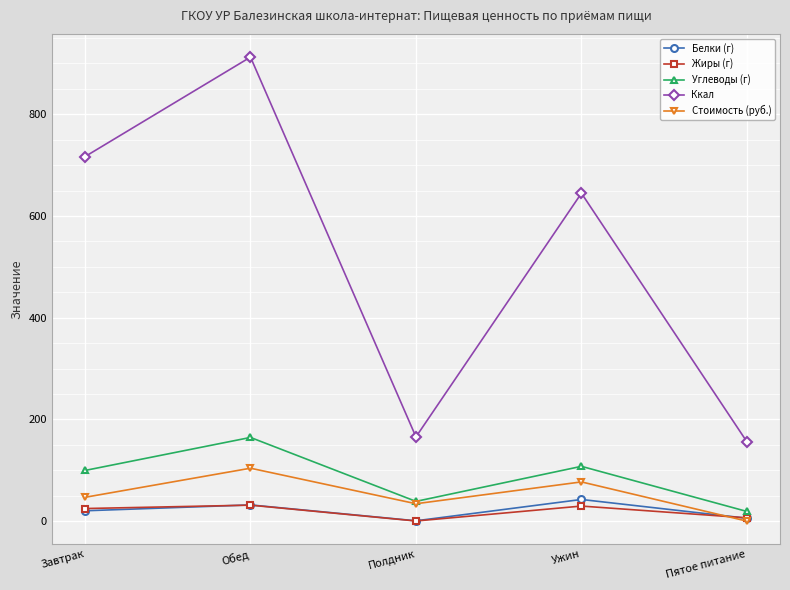

In Ккал, how many points are higher than both neighbors (excluding endpoints)?

2